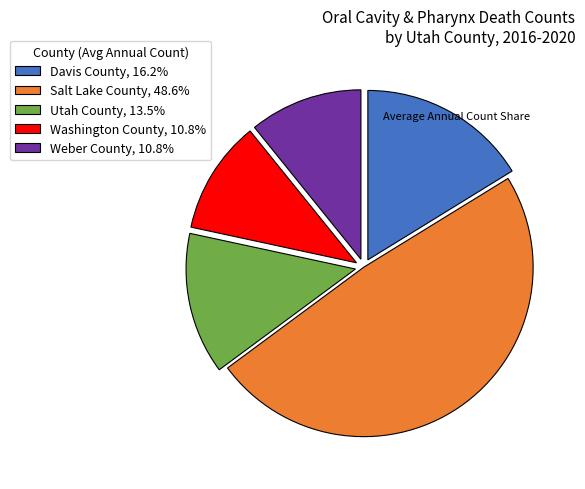

Does Washington County, 10.8% account for over 50% of the chart?

No